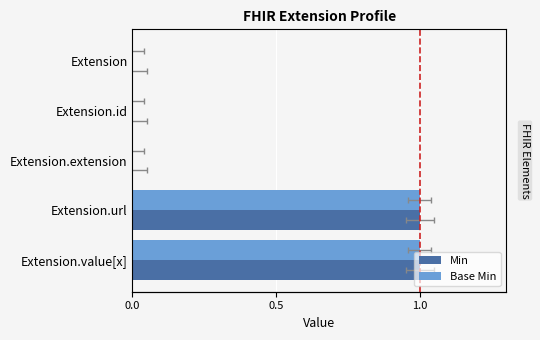

Are the bars grouped side by side (vs. stacked)?

Yes